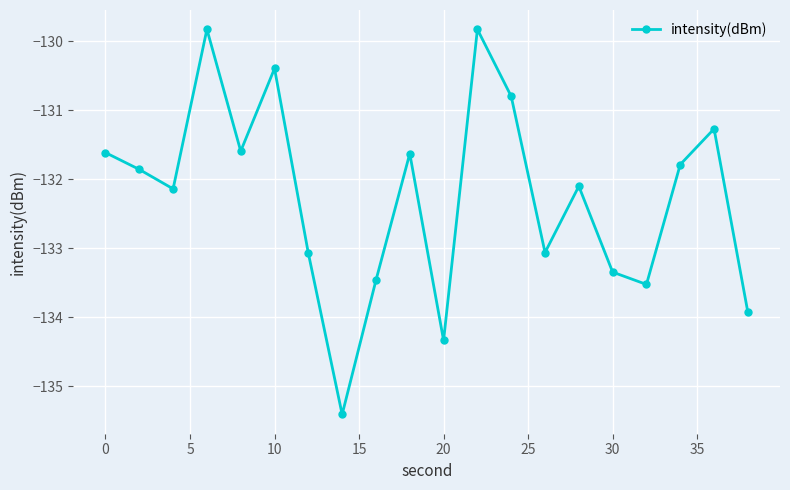

What is the difference between the second highest and second lowest values?

4.5